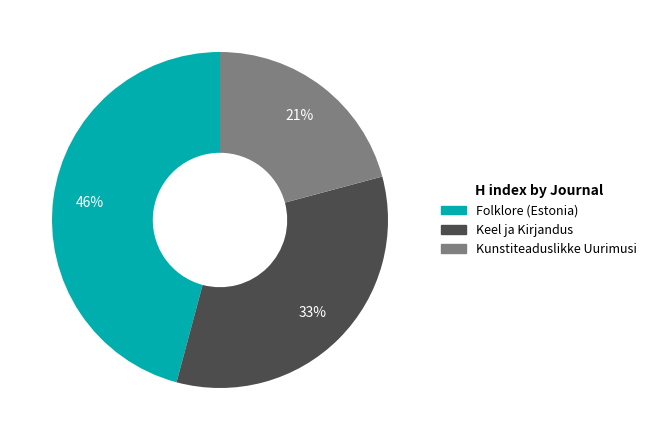

Do Folklore (Estonia) and Kunstiteaduslikke Uurimusi together represent more than half of the pie?

Yes